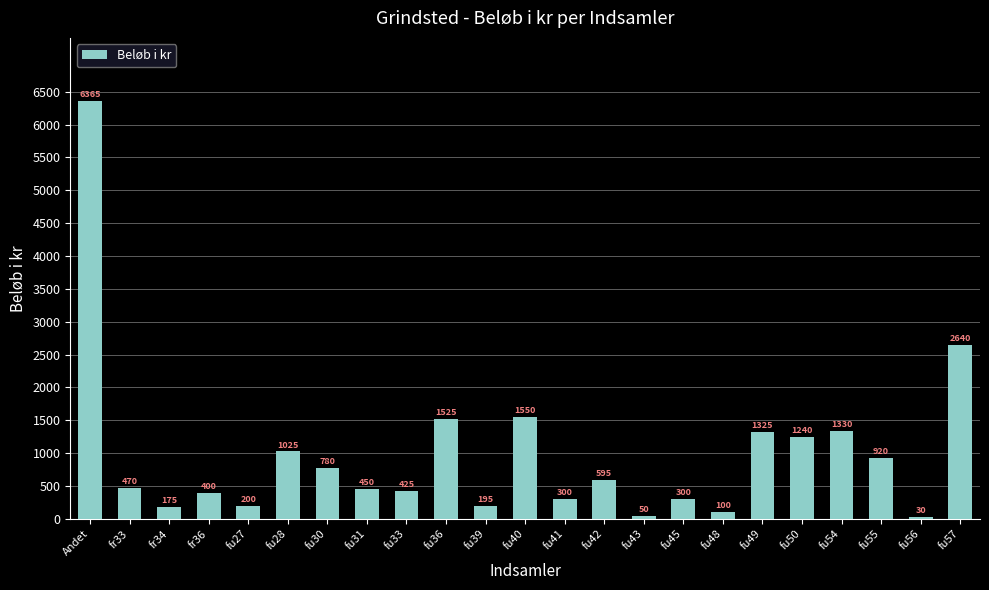

What is the average value?

973